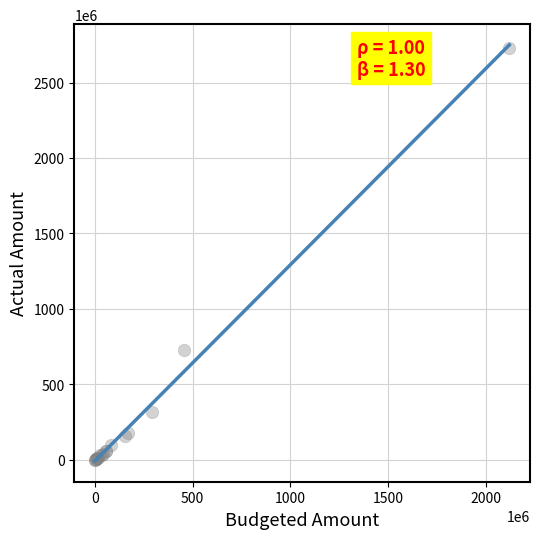

What Y value in the scatter plot is closest to 1365756500?

728814000